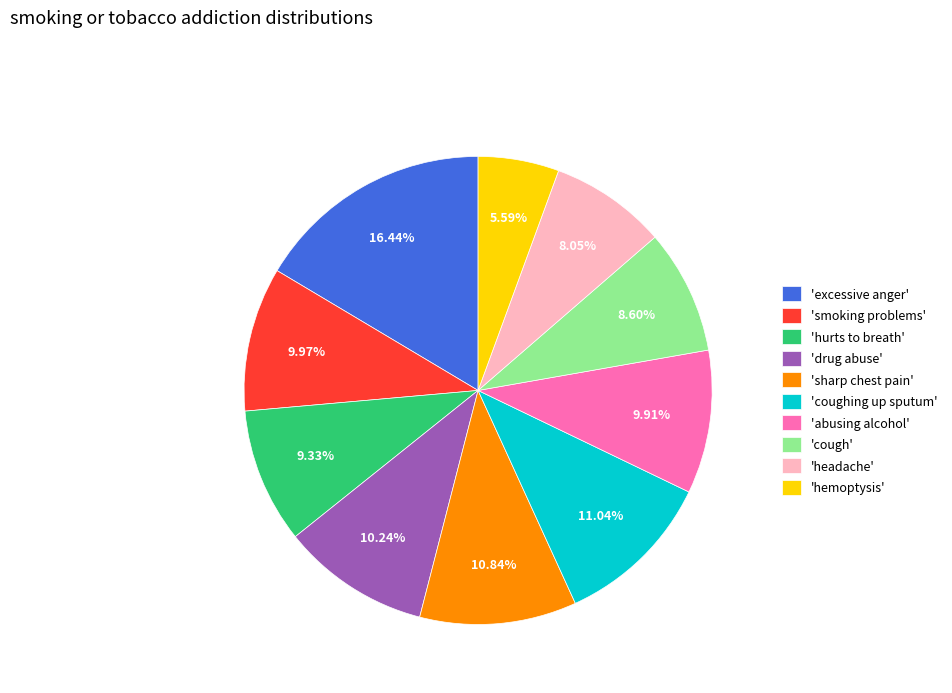

Does 'drug abuse' account for over 50% of the chart?

No